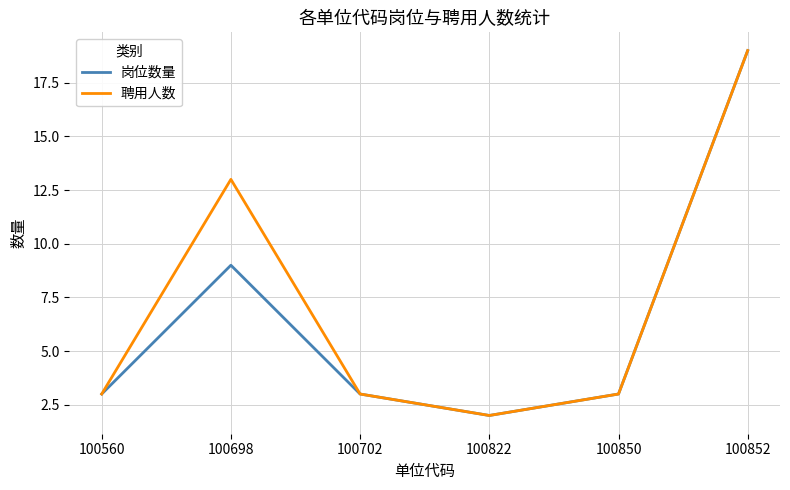

What is the sum of all 聘用人数 values?

43